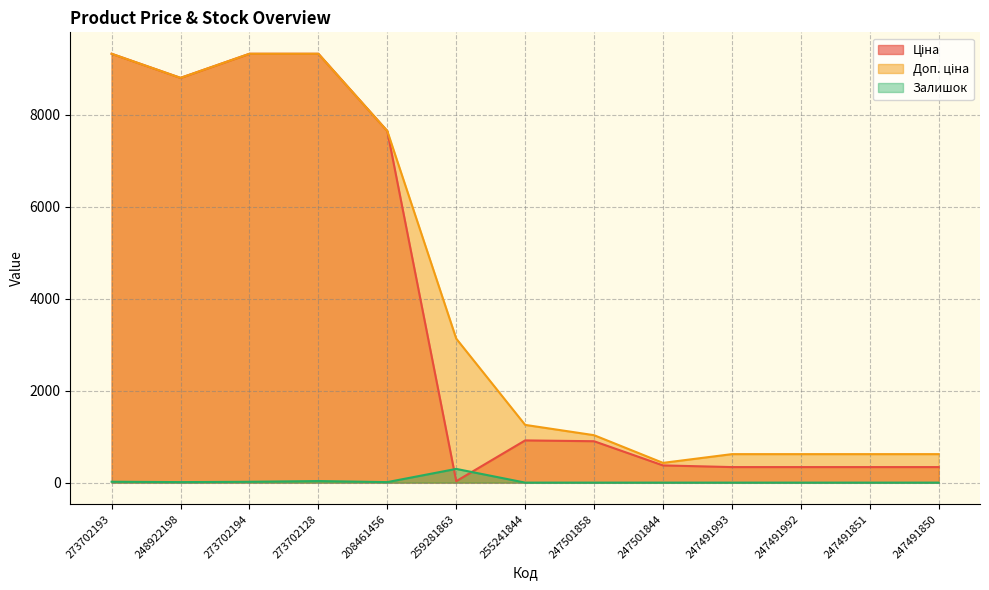

What is the difference between the Залишок values at 208461456 and 247491992?

11.0